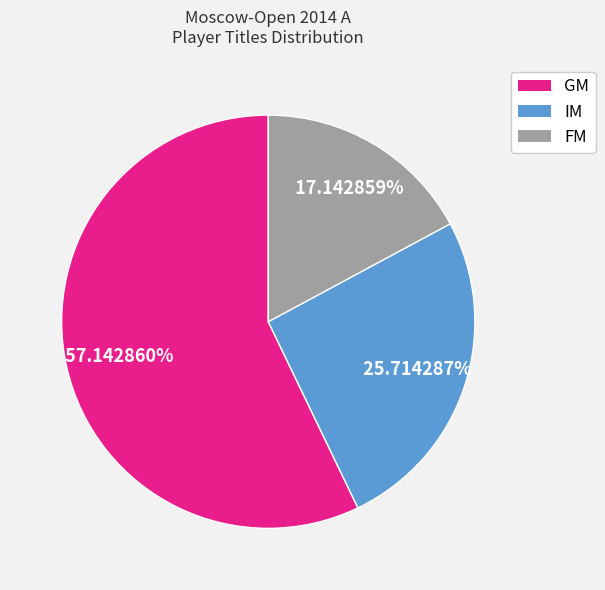

Is there a majority slice in this chart?

Yes